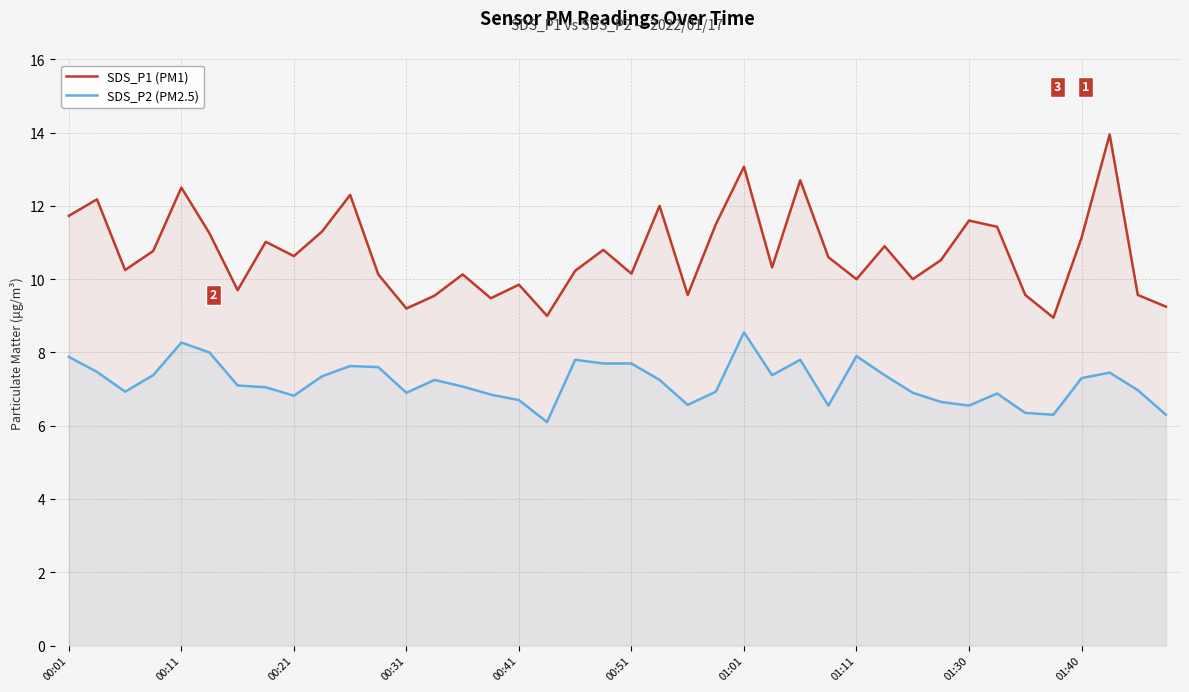

True or false: SDS_P2 (PM2.5) and SDS_P1 (PM1) cross at least once.

False